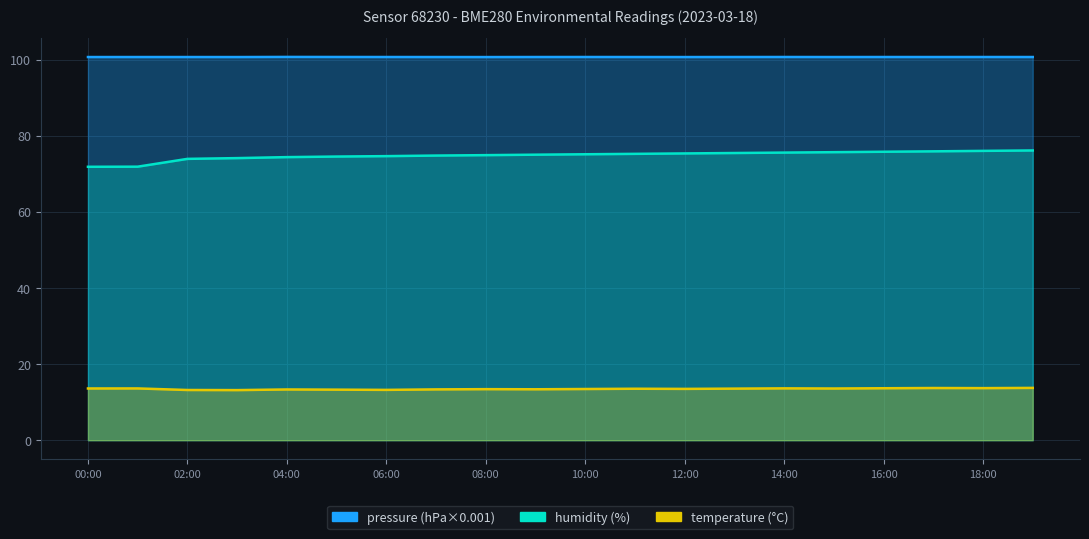

Reading left to right, what are all the values shown in this chart?

pressure: 100.7	100.7	100.7	100.7	100.7	100.7	100.7	100.7	100.7	100.7	100.7	100.7	100.7	100.7	100.7	100.7	100.7	100.7	100.7	100.7
humidity: 71.8	71.9	73.9	74.1	74.4	74.5	74.6	74.8	74.9	75.0	75.1	75.2	75.3	75.5	75.6	75.7	75.8	75.9	76.0	76.1
temperature: 13.6	13.6	13.2	13.2	13.3	13.3	13.2	13.3	13.4	13.4	13.4	13.5	13.5	13.6	13.6	13.6	13.7	13.7	13.7	13.7